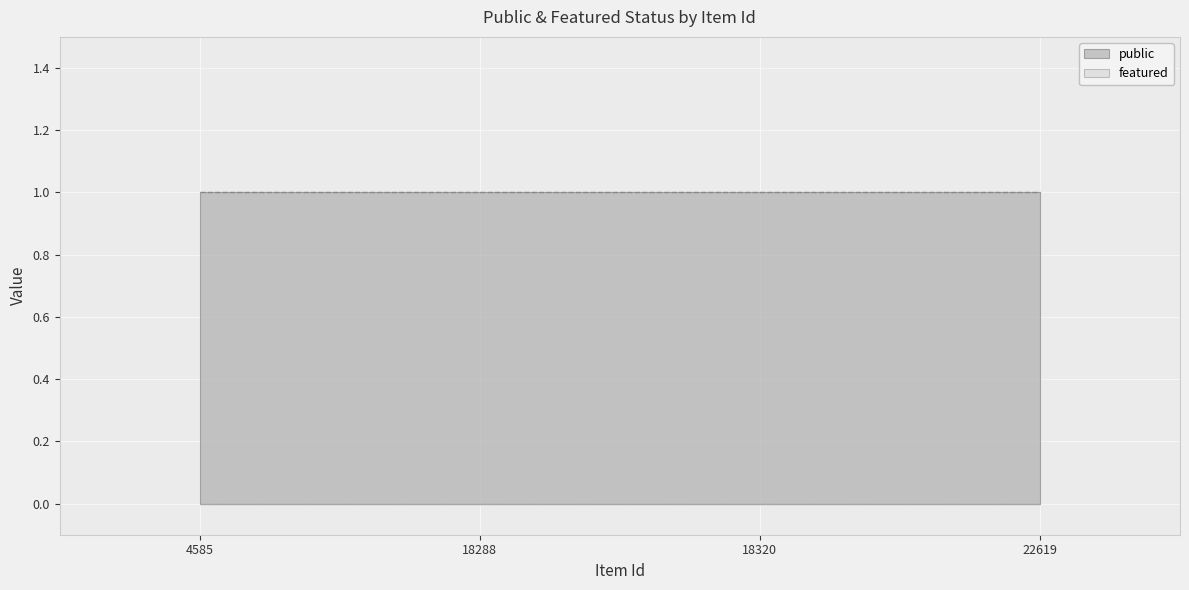

True or false: featured has more than 0 interior local peaks.

False